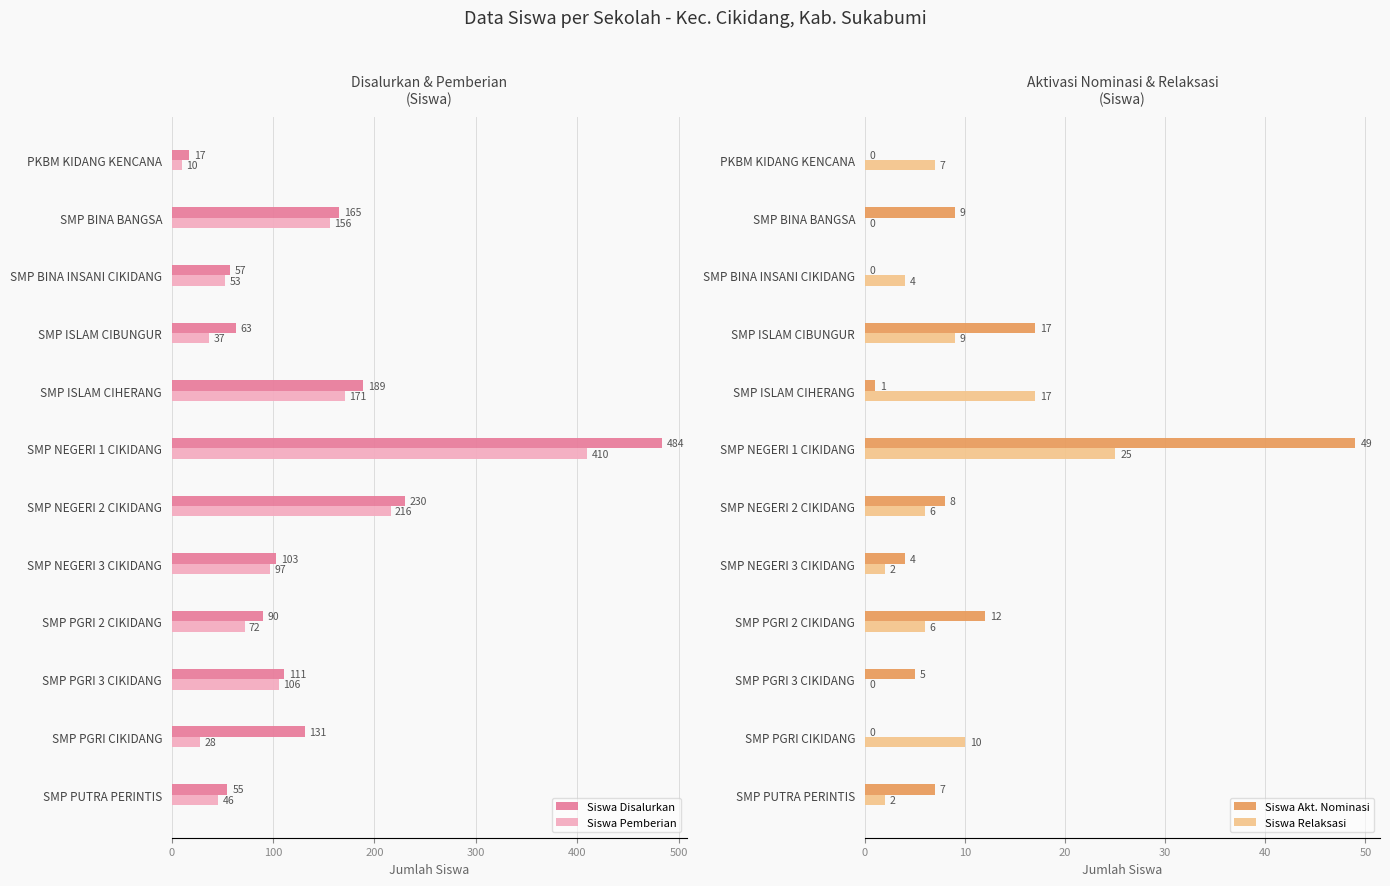

List the series in order of their peak value, highest first.

Siswa Disalurkan, Siswa Pemberian, Siswa Akt. Nominasi, Siswa Relaksasi